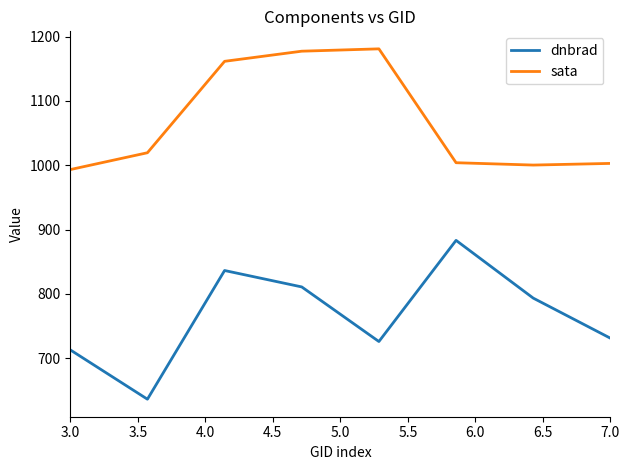

What is the lowest value of the dnbrad series?

636.5